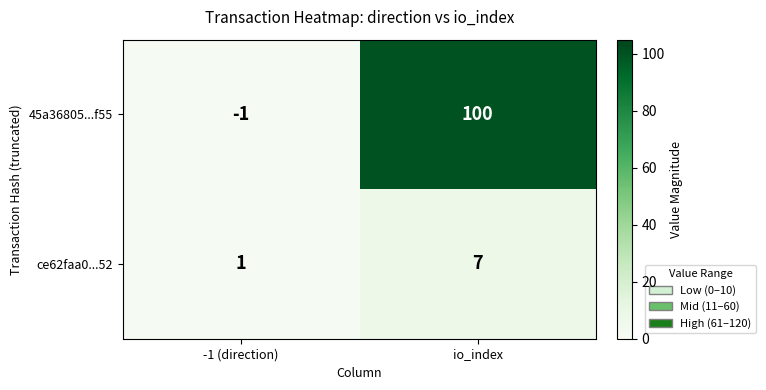

At how many categories does at least one series exceed 19?

1